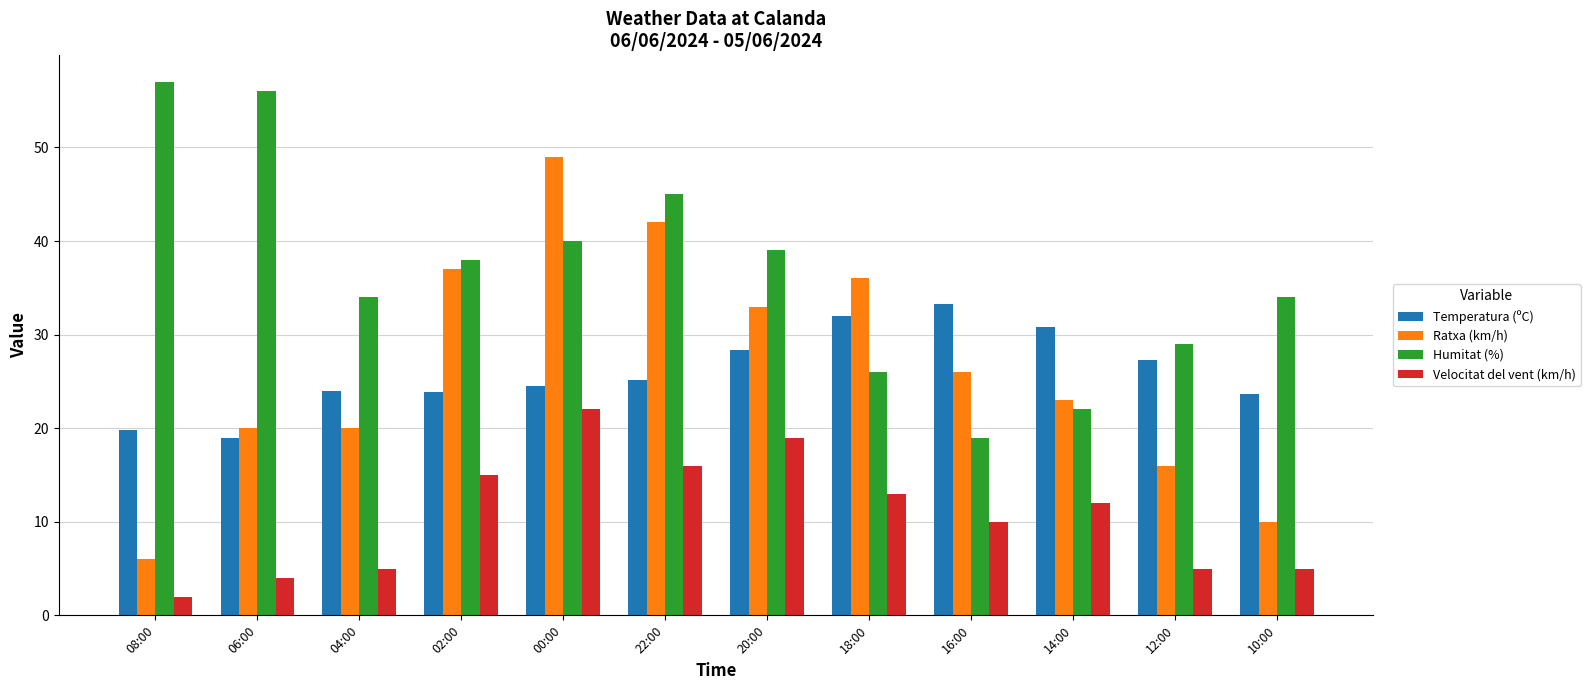

Rank the series by their maximum value, from lowest to highest.

Velocitat del vent (km/h), Temperatura (ºC), Ratxa (km/h), Humitat (%)